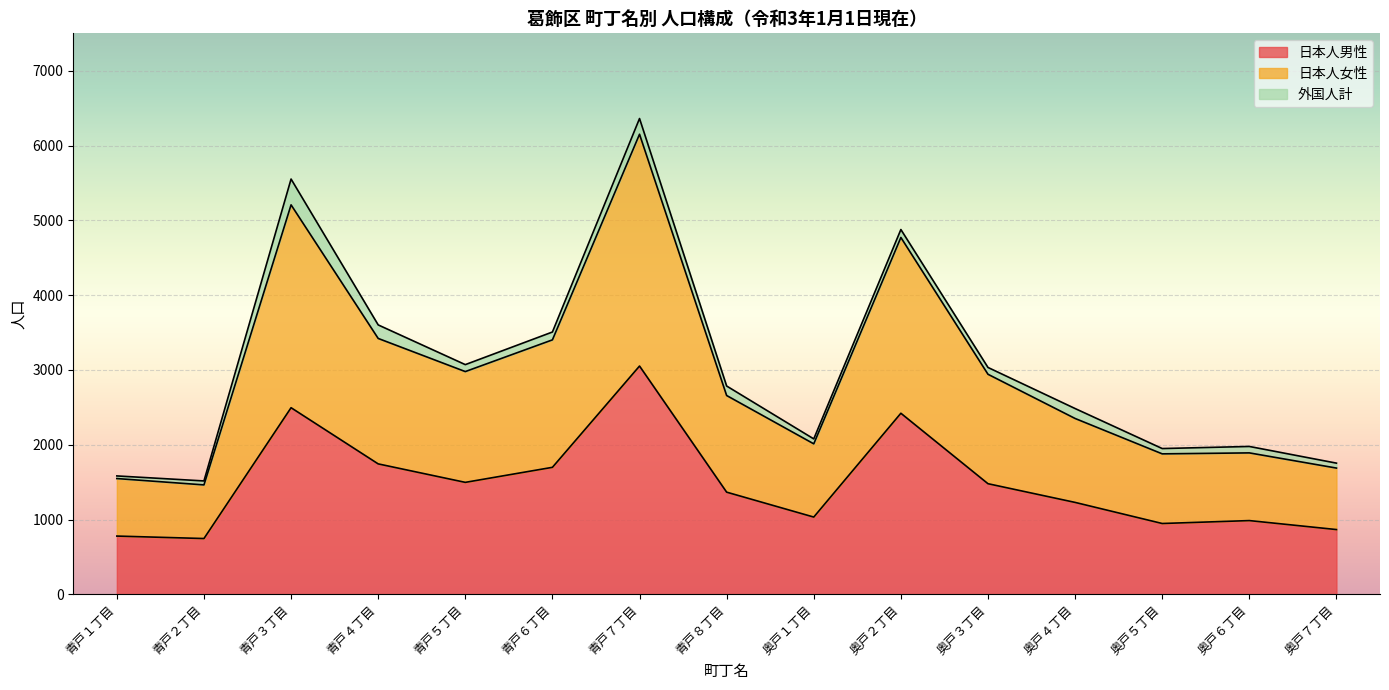

Which series has the largest total across all categories?

日本人女性